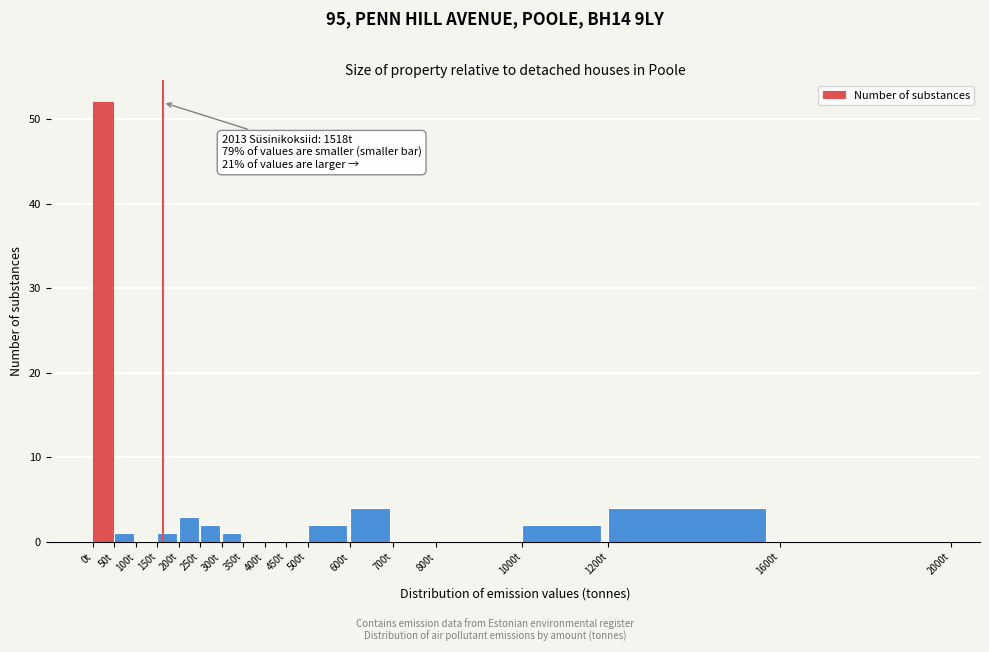

Which range on the x-axis has the tallest bar?

0 to 50